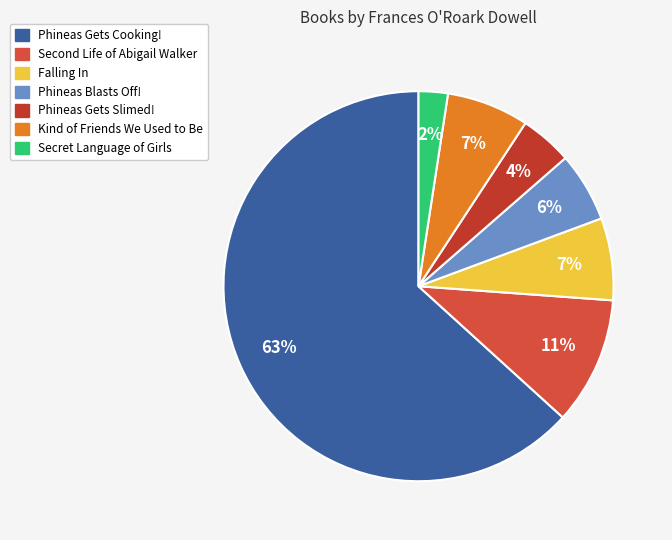

Count the number of slices in the pie.

7